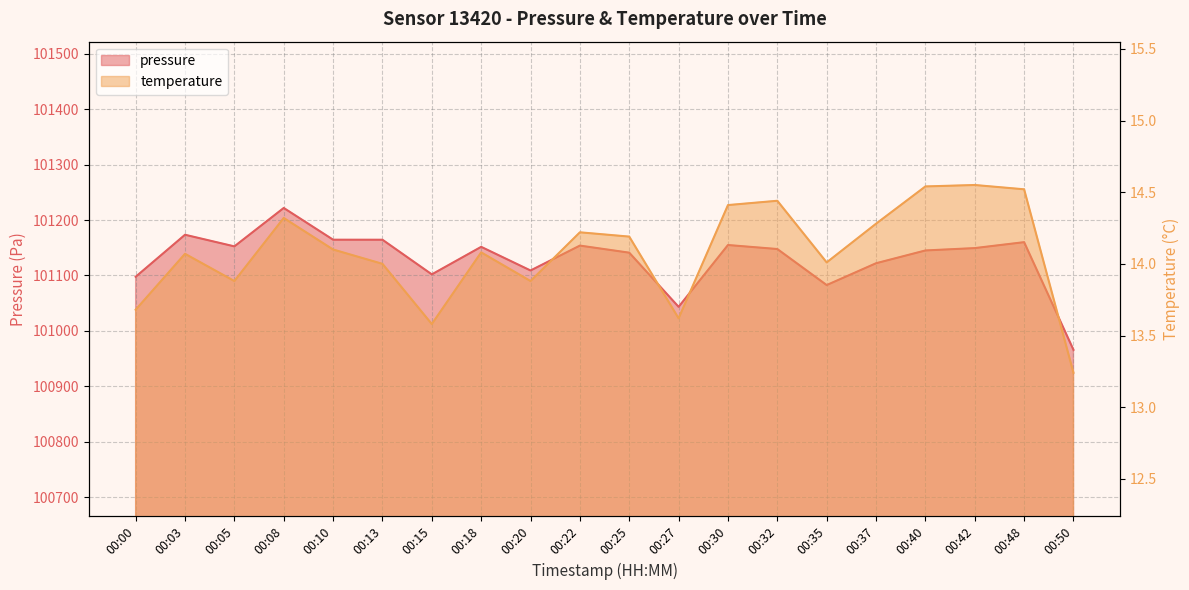

At which label is pressure closest to 101093?

00:00